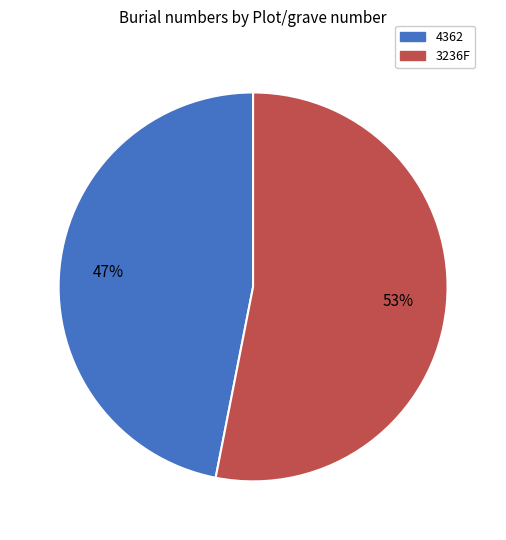

To the nearest percent, what percentage of the pie is 4362?

47%